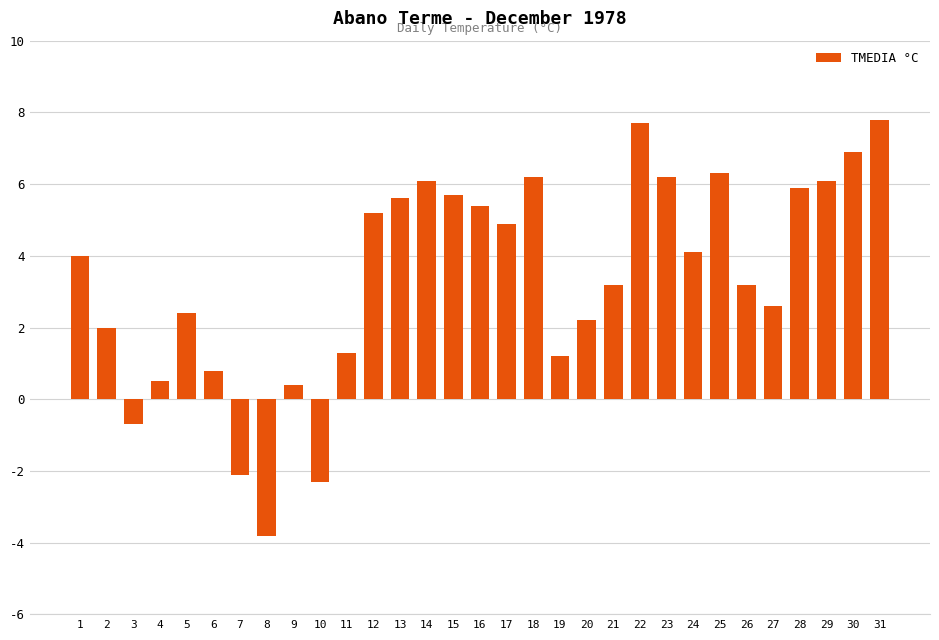

What is the difference between the maximum and second lowest values?

10.1